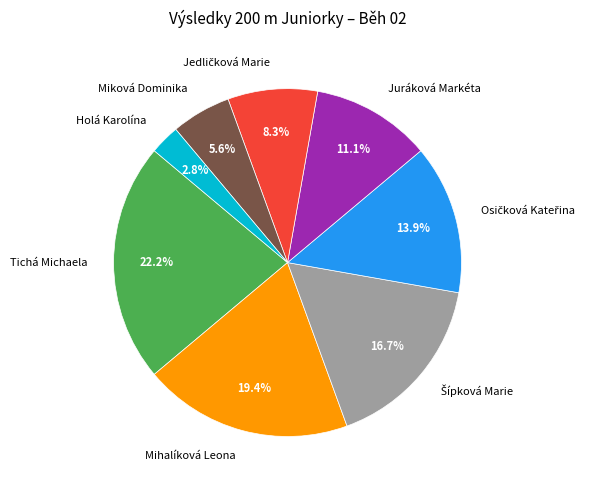

Does Tichá Michaela represent more than half of the total?

No